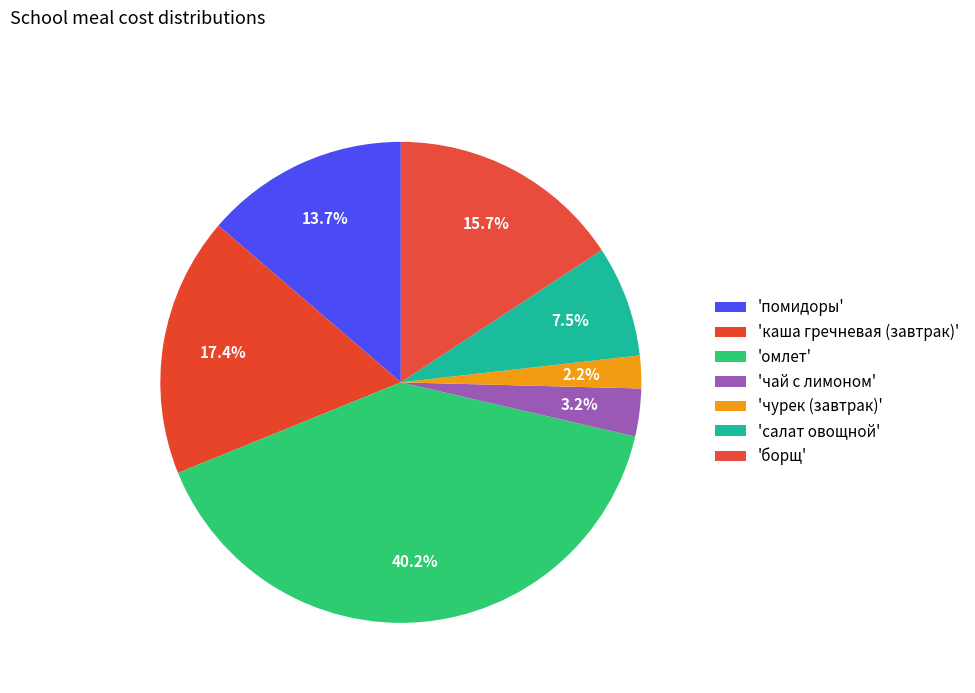

Is there any slice that represents more than half of the pie?

No